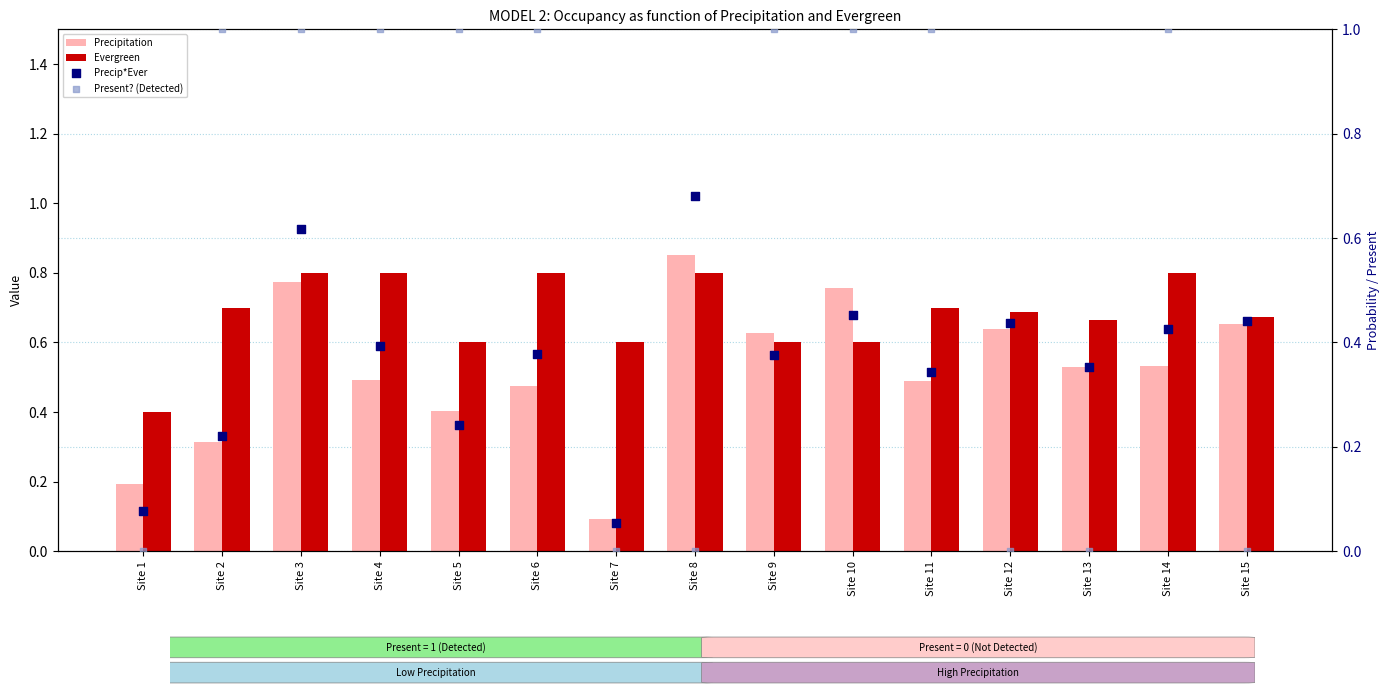

What is the total value across all series at Site 5?

2.2